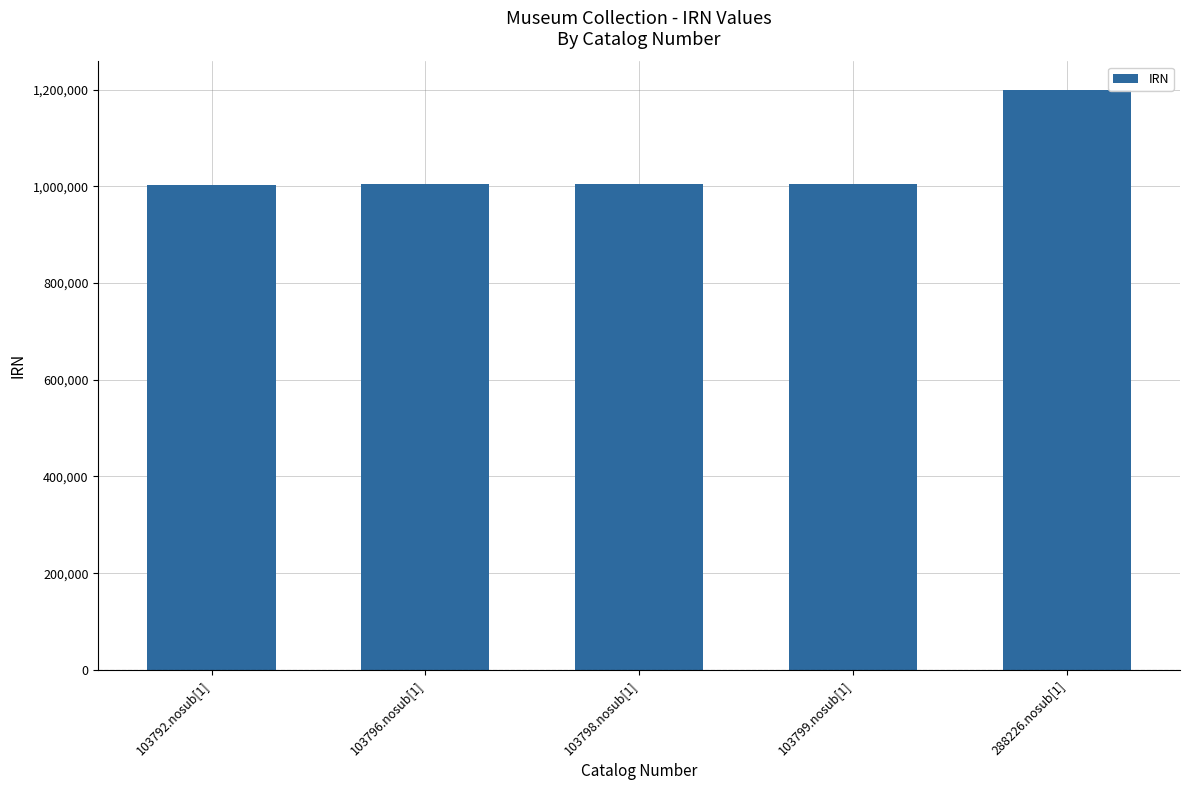

True or false: the data shows 1003657 at 103792.nosub[1].

True